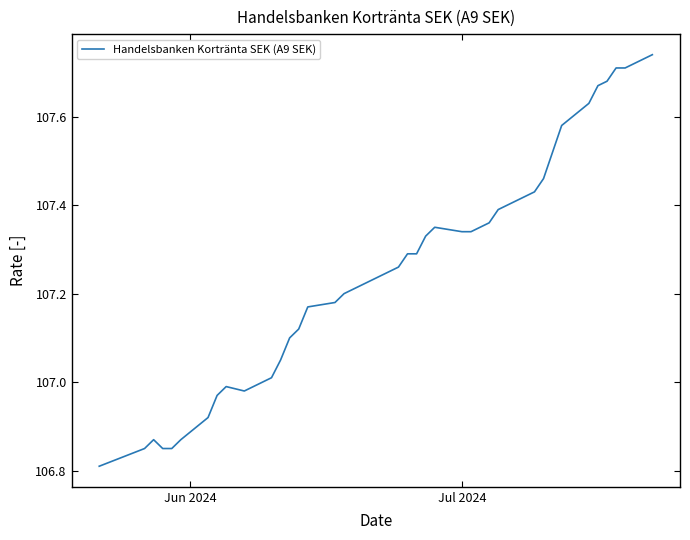

What is the difference between the maximum and minimum values?

0.9